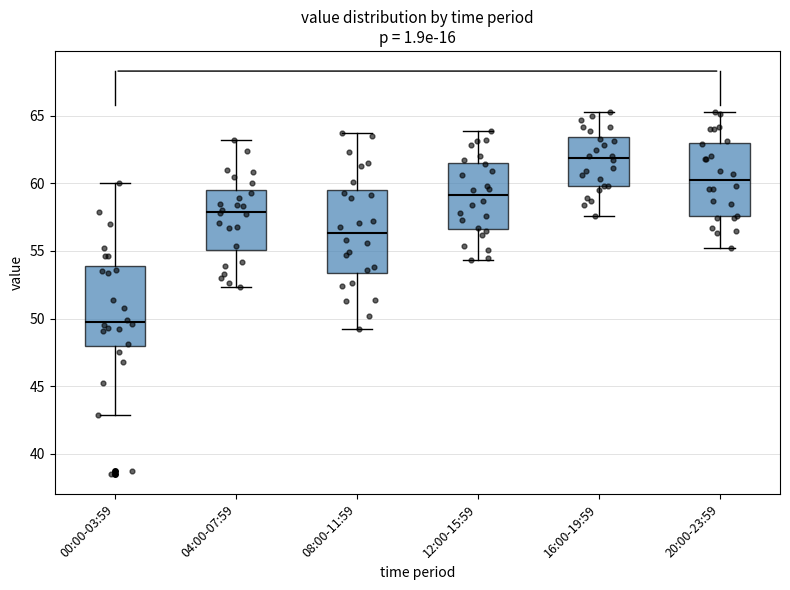

Which box's median line is the highest?

16:00-19:59